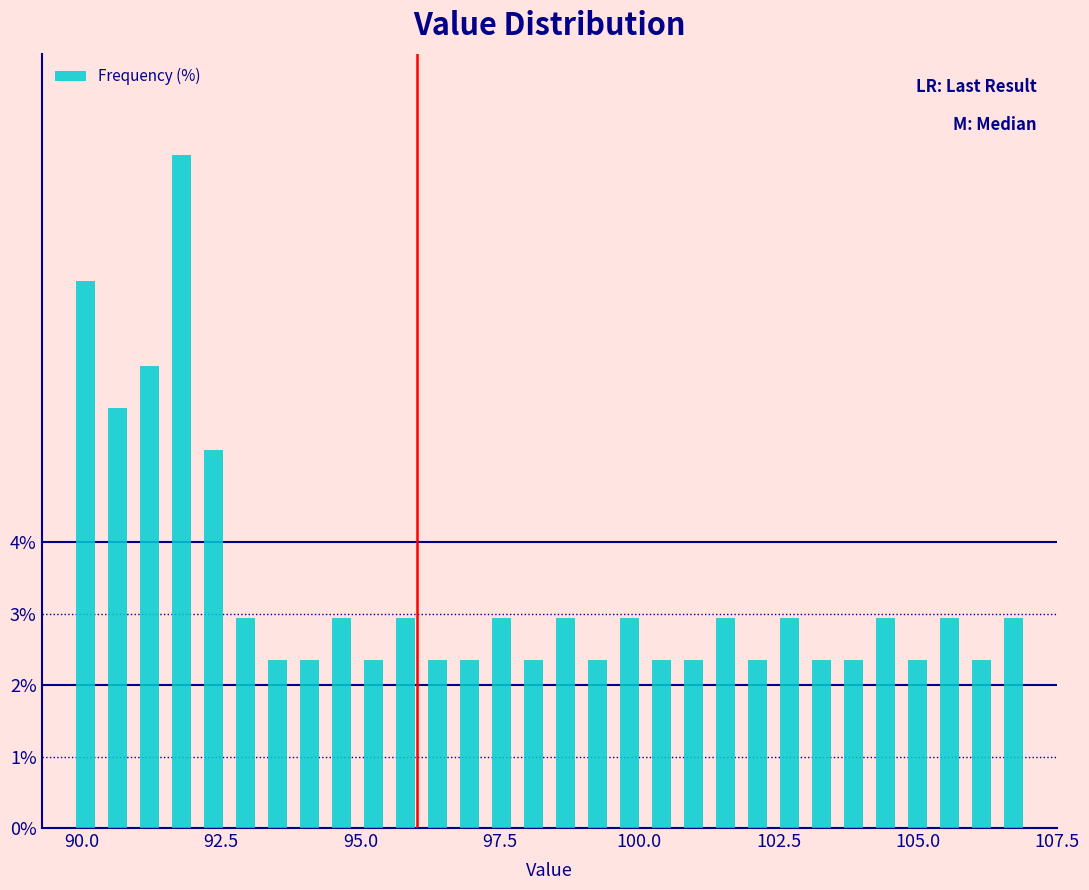

Read against the x-axis, roughly where is the centre of the tallest bar?

92.0